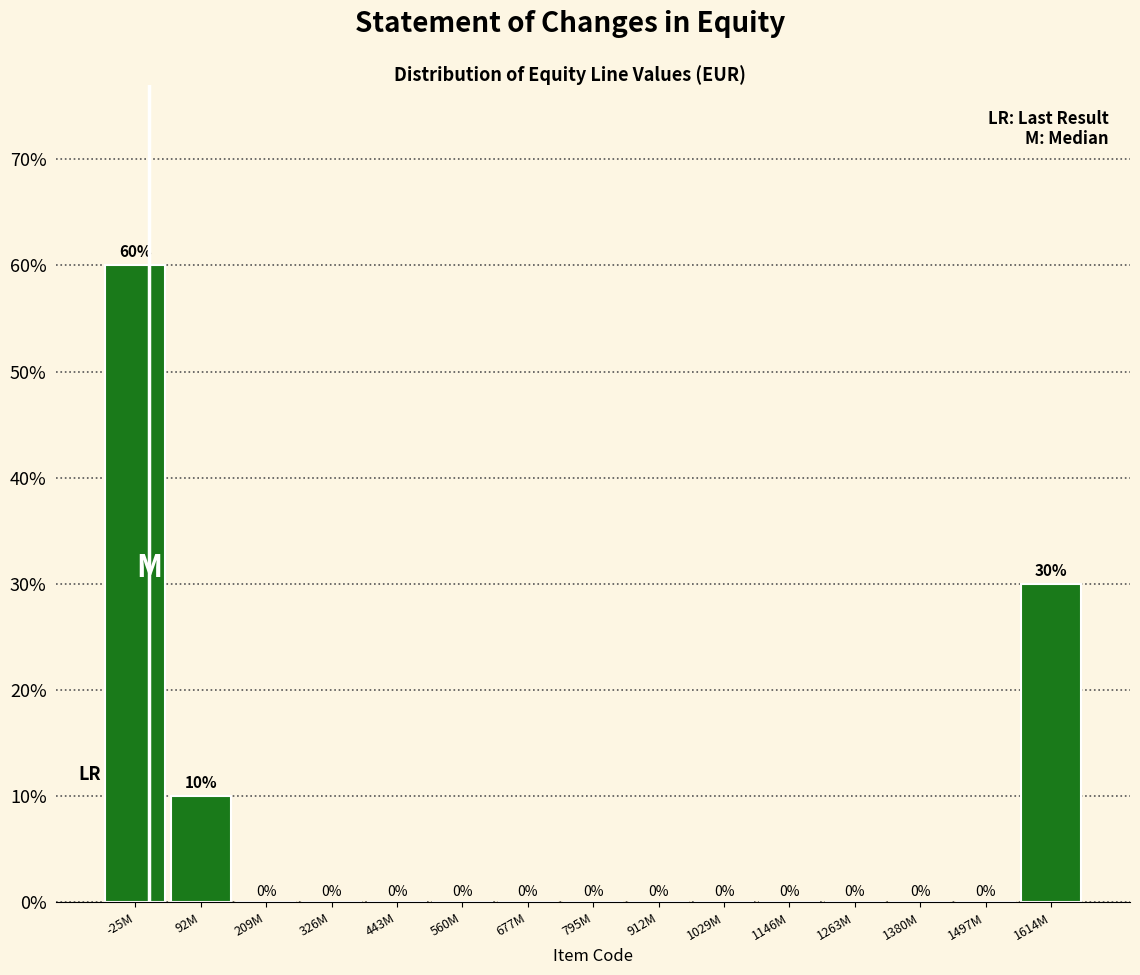

Reading right to left, extract all data points from this chart.

1614M=30	1497M=0	1380M=0	1263M=0	1146M=0	1029M=0	912M=0	795M=0	677M=0	560M=0	443M=0	326M=0	209M=0	92M=10	-25M=60